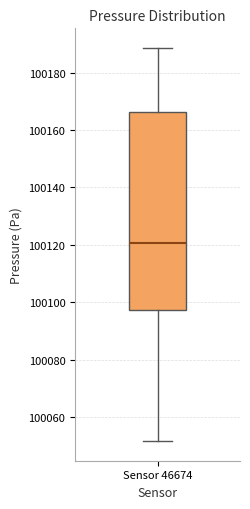

Read this box plot against the y-axis: the position of the median line, the range covered by the box, and the ends of both whiskers. The values are not printed on the chart, so give them approximately, as read against the axis.

median 100120, box 100098 to 100166, whiskers 100052 to 100188